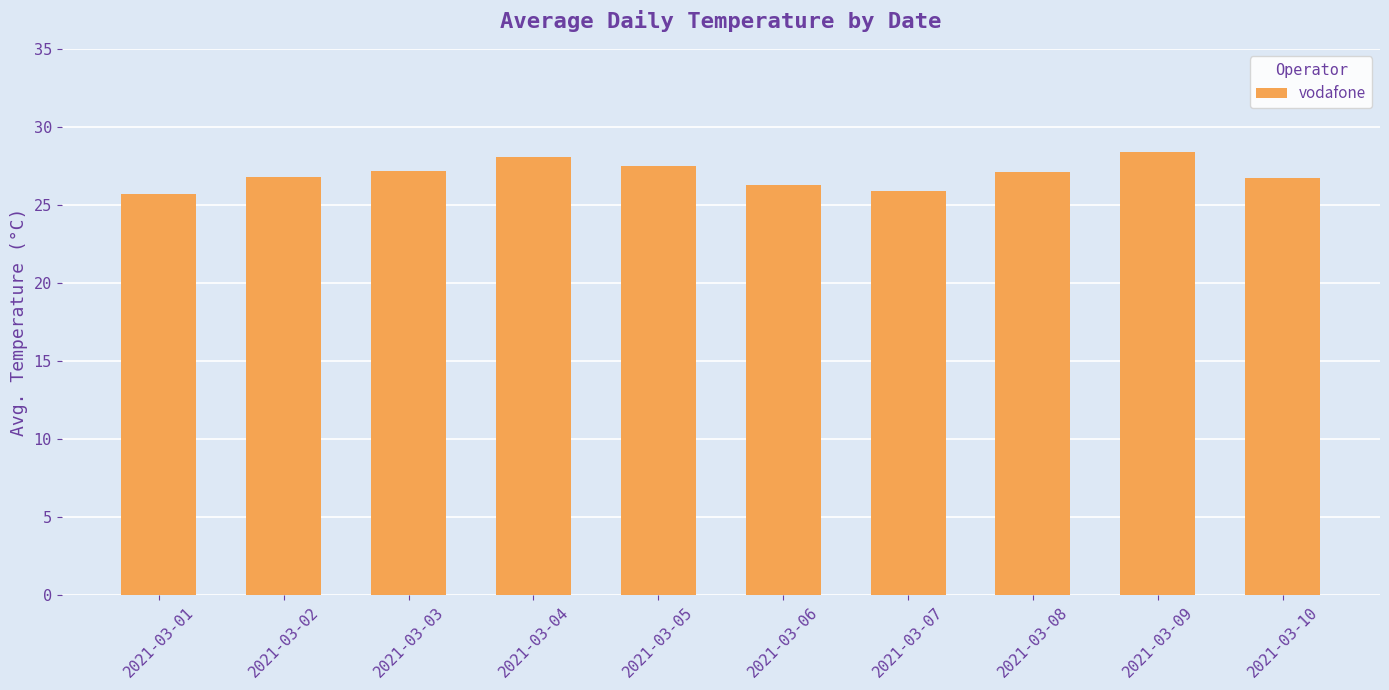

The value at 2021-03-03 is 18.6. True or false?

False